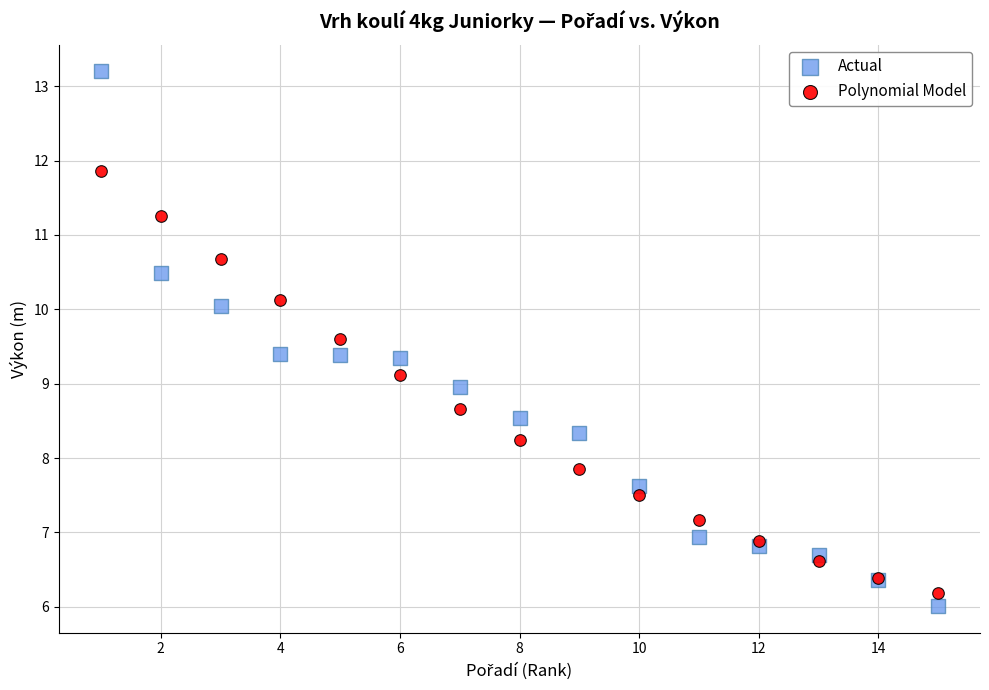

What is the X range (max minus min) for the scatter plot?

14.0